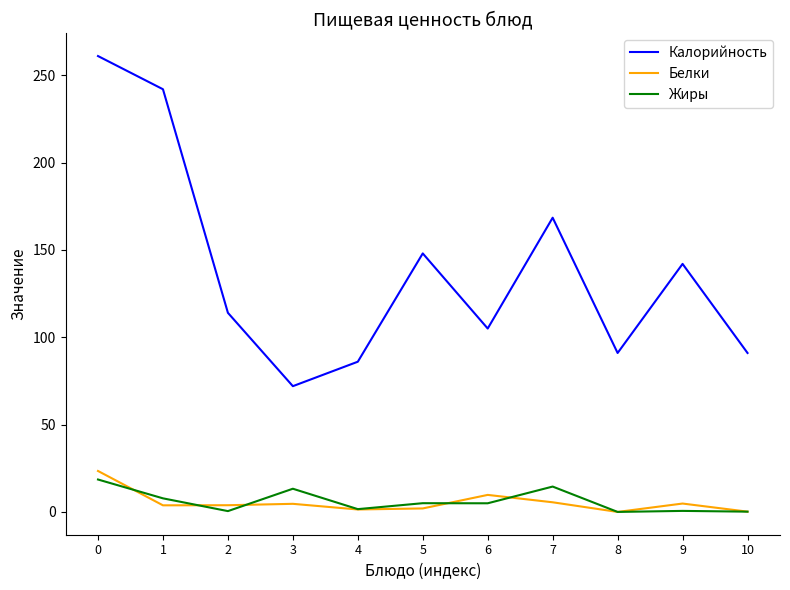

What is the total value across all series at 5?

155.0